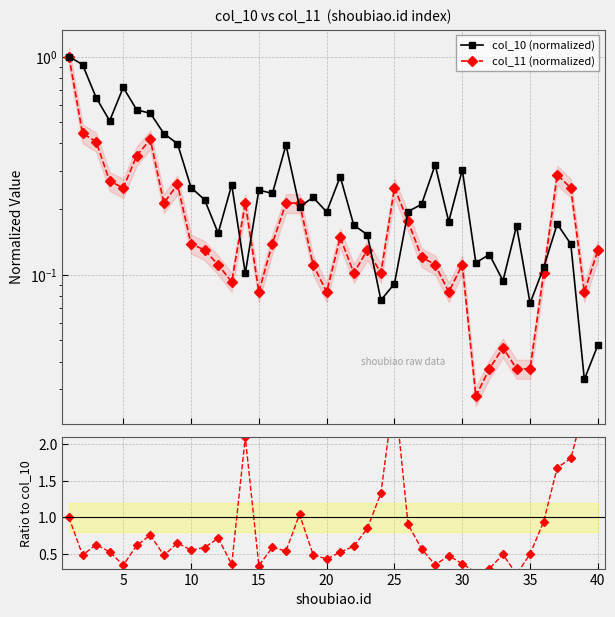

What is the greatest value displayed?

2.7